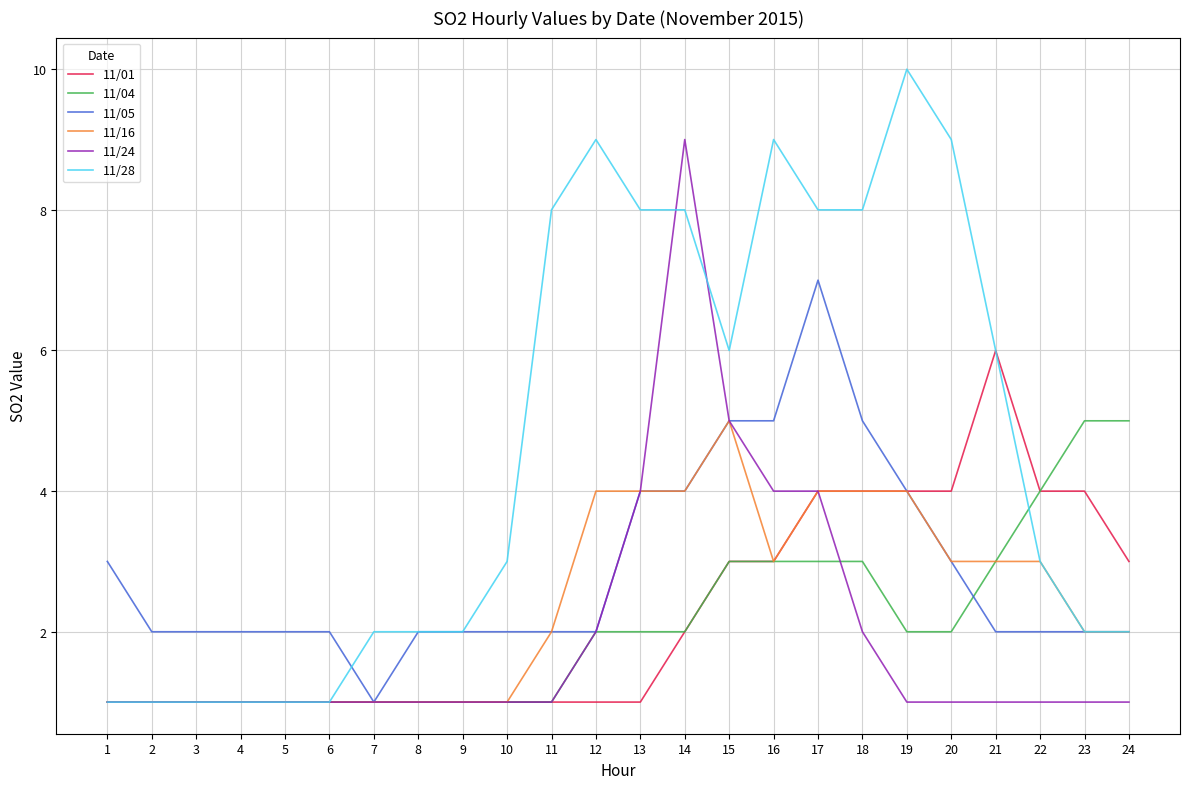

What is the spread (max minus min) of values at 22?

3